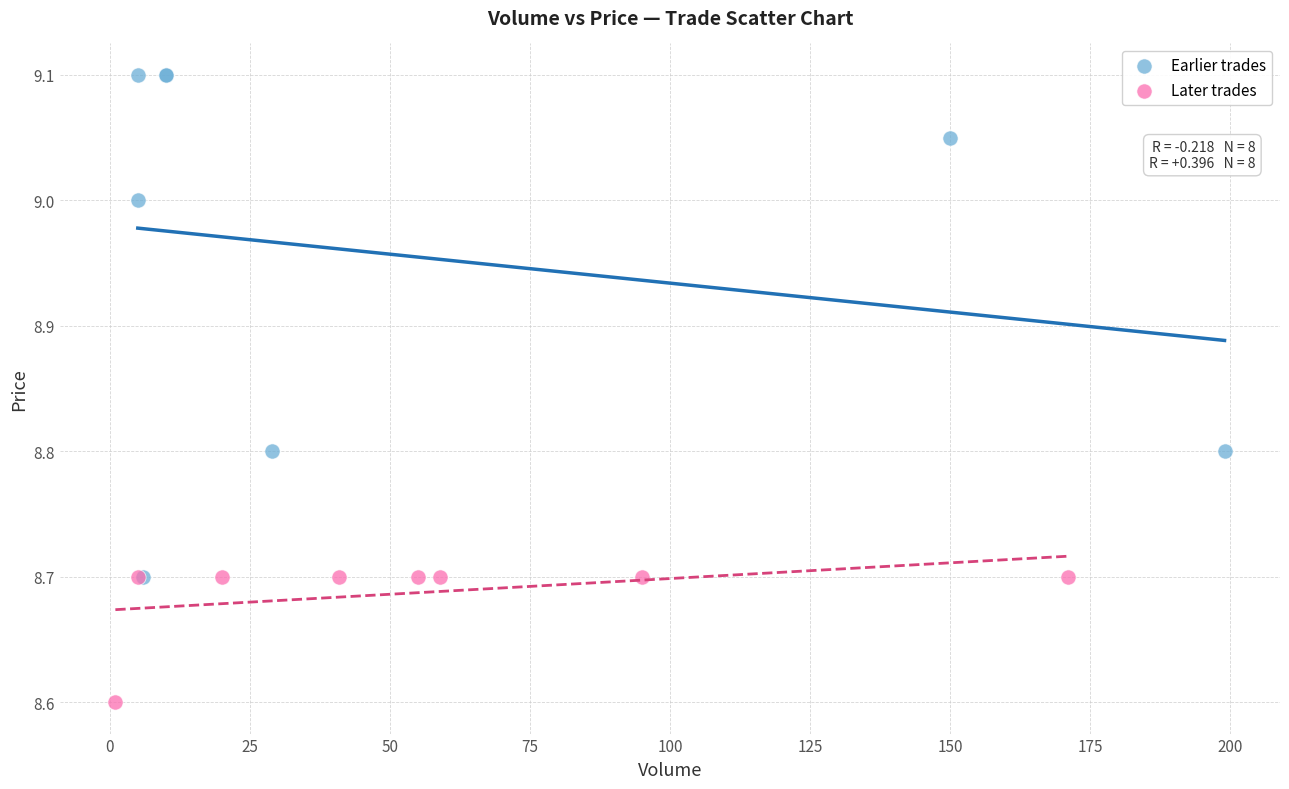

Which series contains the lowest Y value?

Later trades